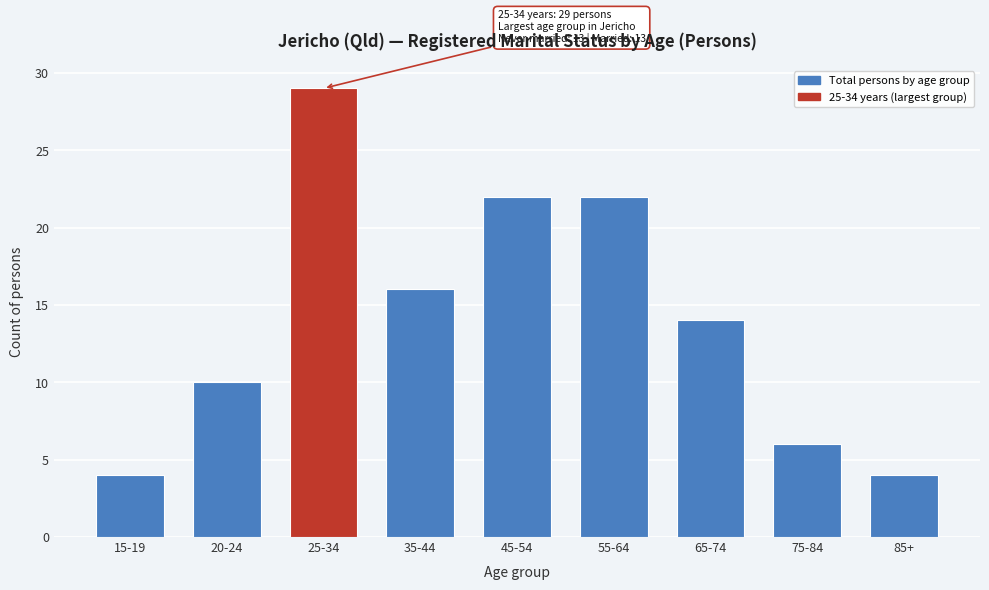

Reading left to right, list all the values displayed in this chart.

4	10	29	16	22	22	14	6	4